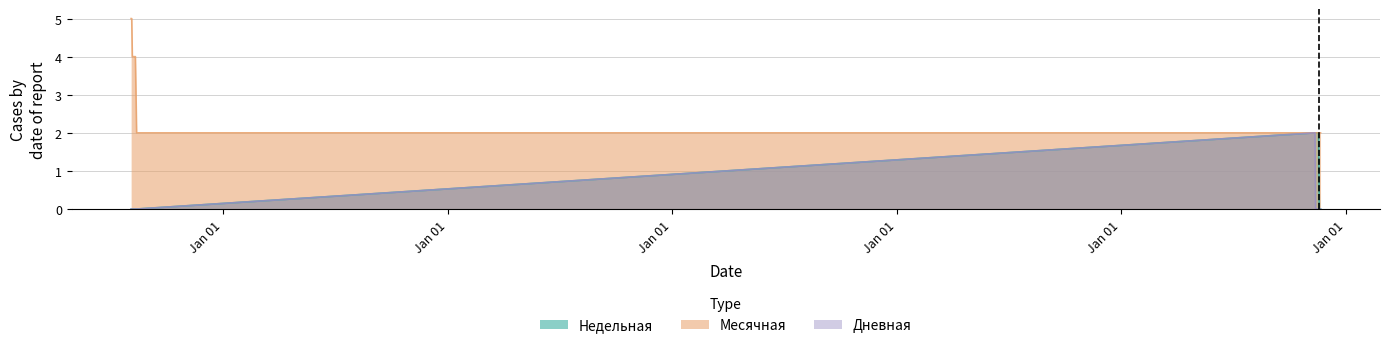

Which series has the largest range (max minus min)?

Месячная